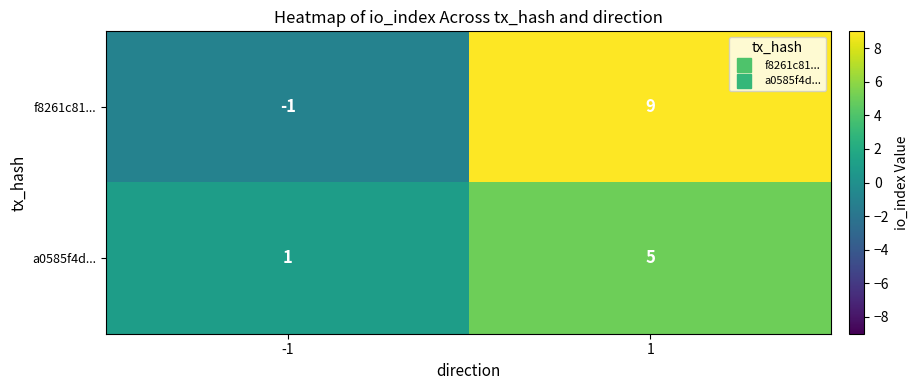

The f8261c81... series shows 0 at -1. True or false?

False